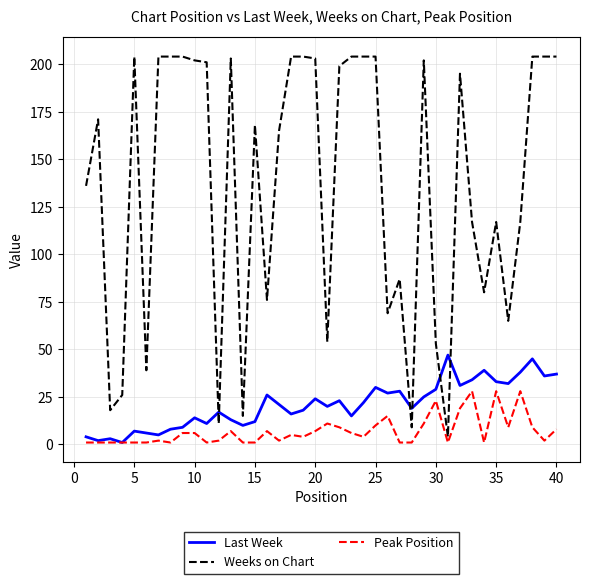

True or false: Weeks on Chart and Last Week intersect in this chart.

True